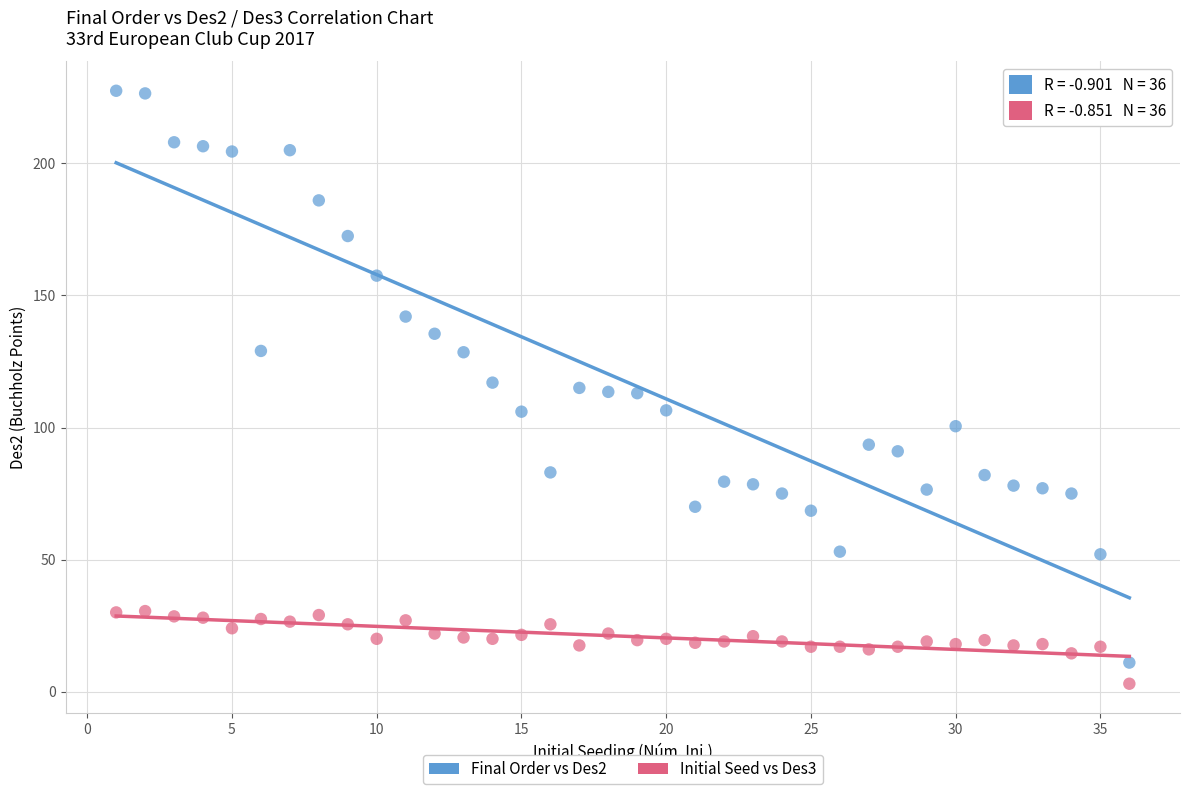

Which series has the largest Y range (max minus min)?

Final Order vs Des2